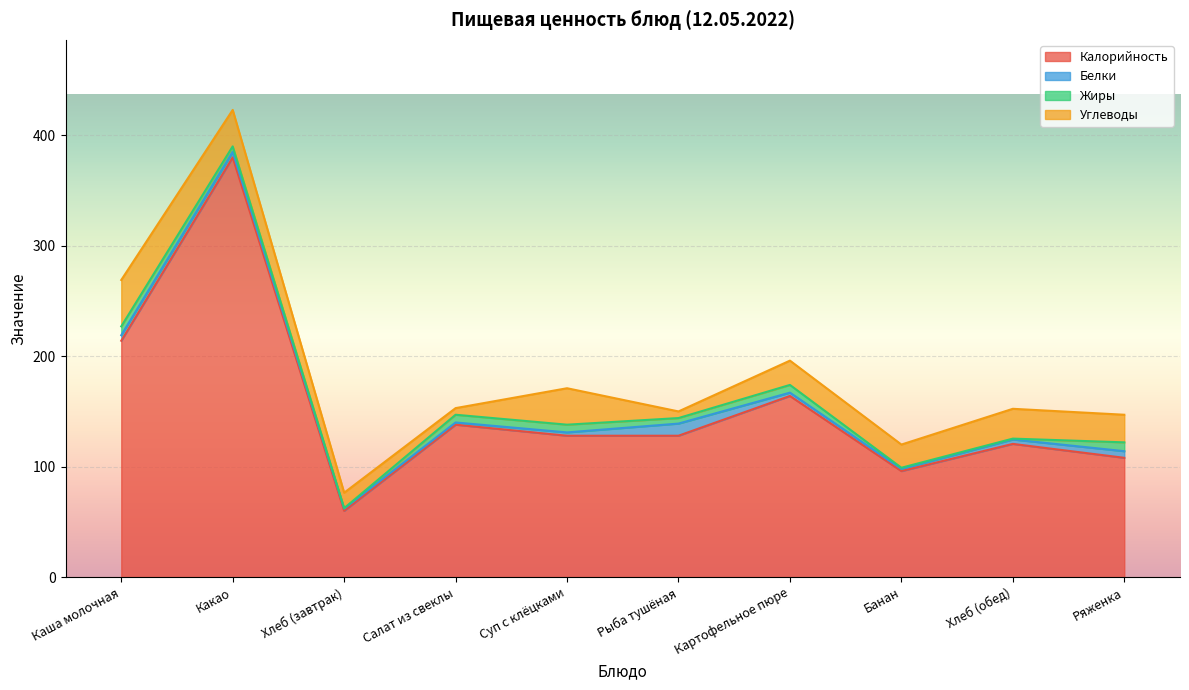

Reading right to left, extract all data points from this chart.

Калорийность: Ряженка=108.0	Хлеб (обед)=120.6	Банан=96.0	Картофельное пюре=164.0	Рыба тушёная=128.0	Суп с клёцками=128.0	Салат из свеклы=138.0	Хлеб (завтрак)=60.0	Какао=380.0	Каша молочная=214.0
Белки: Ряженка=6.0	Хлеб (обед)=4.0	Банан=2.0	Картофельное пюре=3.0	Рыба тушёная=11.0	Суп с клёцками=3.0	Салат из свеклы=2.0	Хлеб (завтрак)=2.0	Какао=5.0	Каша молочная=5.0
Жиры: Ряженка=8.0	Хлеб (обед)=0.8	Банан=1.0	Картофельное пюре=7.0	Рыба тушёная=5.0	Суп с клёцками=7.0	Салат из свеклы=7.0	Хлеб (завтрак)=0.4	Какао=5.0	Каша молочная=8.0
Углеводы: Ряженка=25.0	Хлеб (обед)=27.0	Банан=21.0	Картофельное пюре=22.0	Рыба тушёная=6.0	Суп с клёцками=33.0	Салат из свеклы=6.0	Хлеб (завтрак)=14.0	Какао=33.0	Каша молочная=42.0